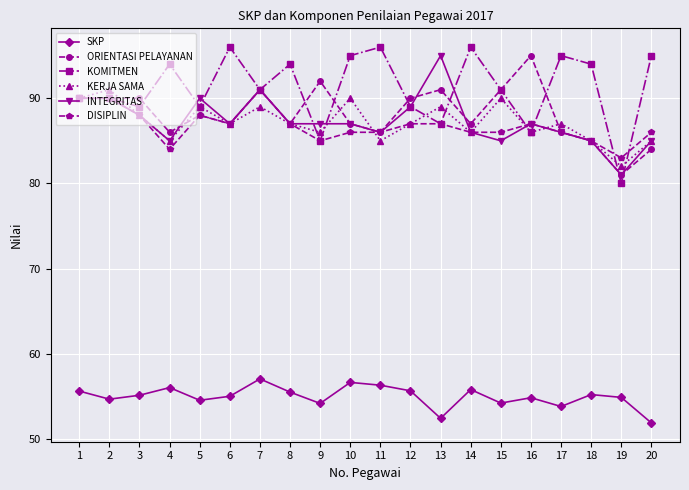

At how many categories does at least one series exceed 62?

20